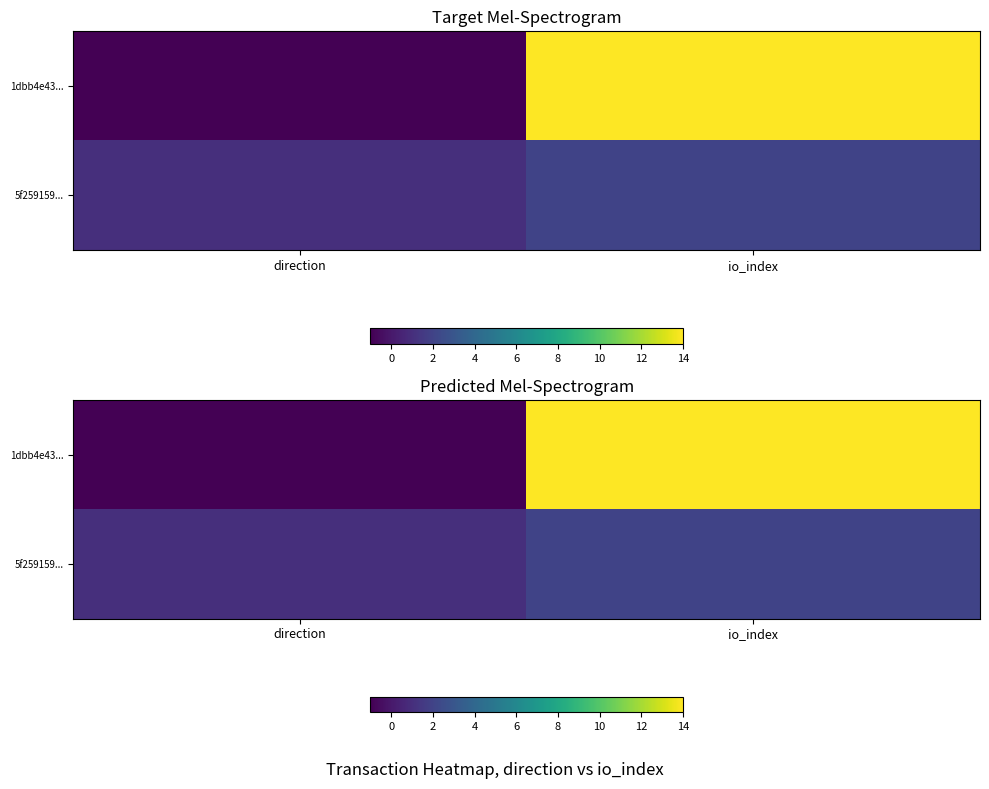

Which has a higher value, io_index or direction?

io_index